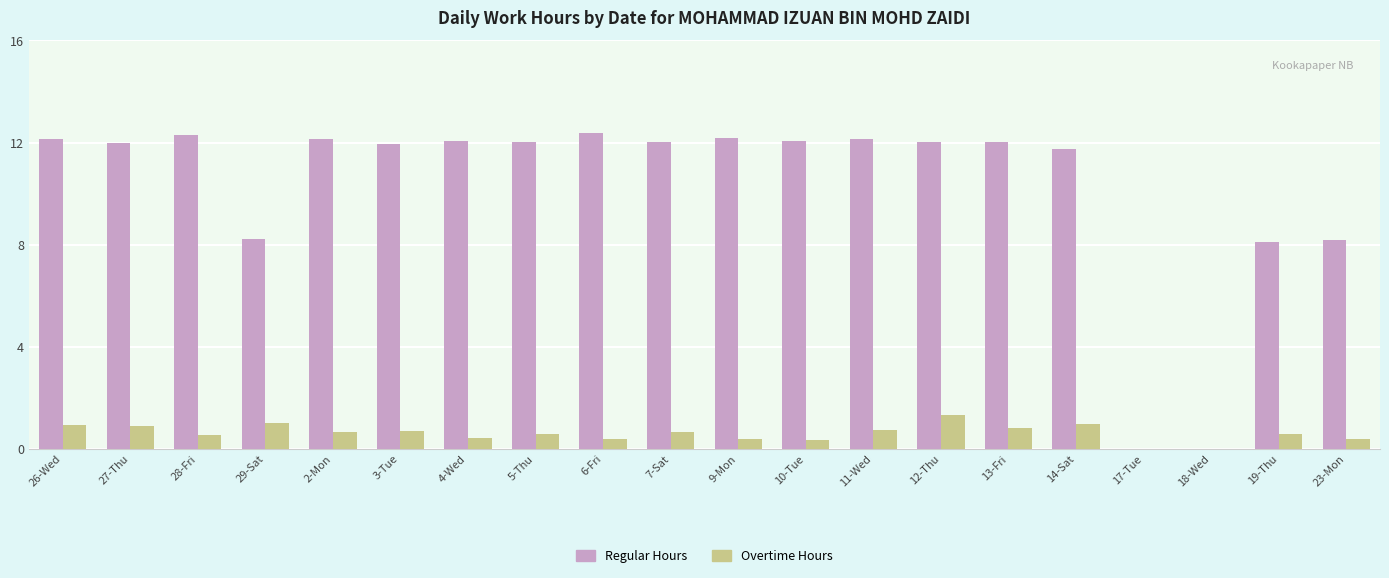

How many groups of bars are there?

20